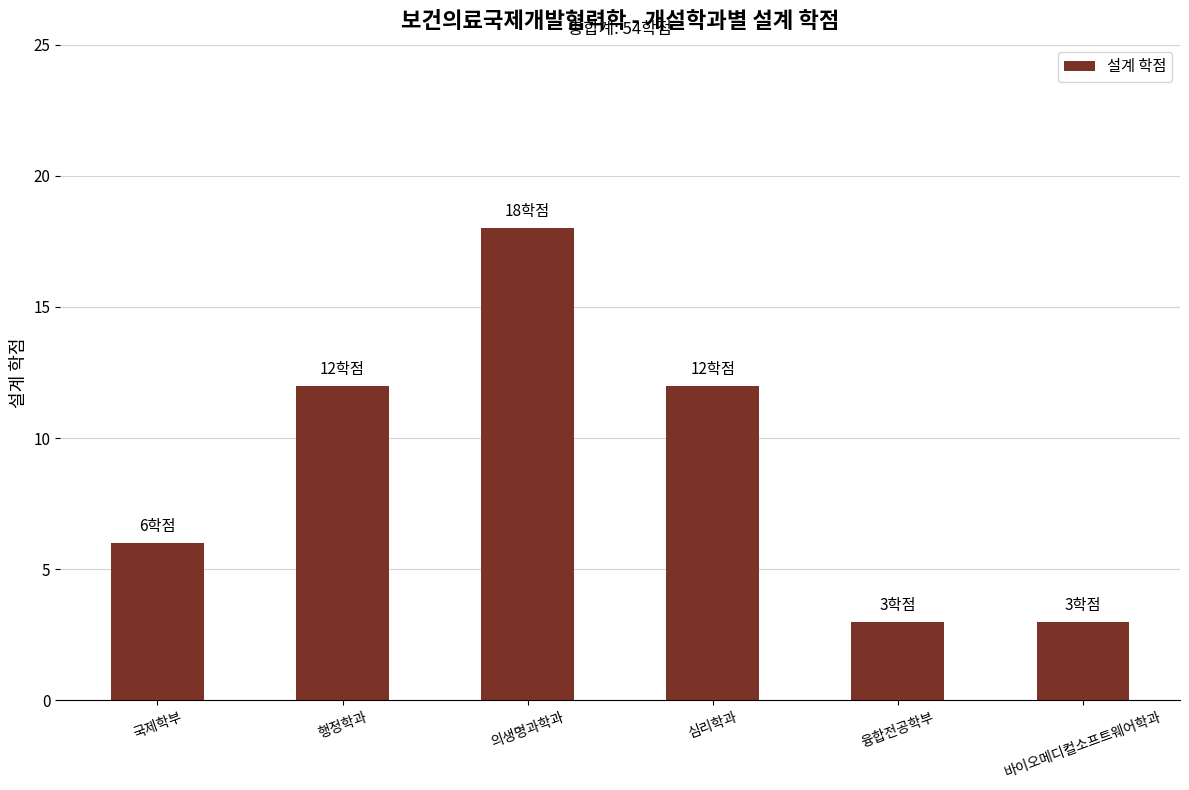

What is the difference between the maximum and second lowest values?

15